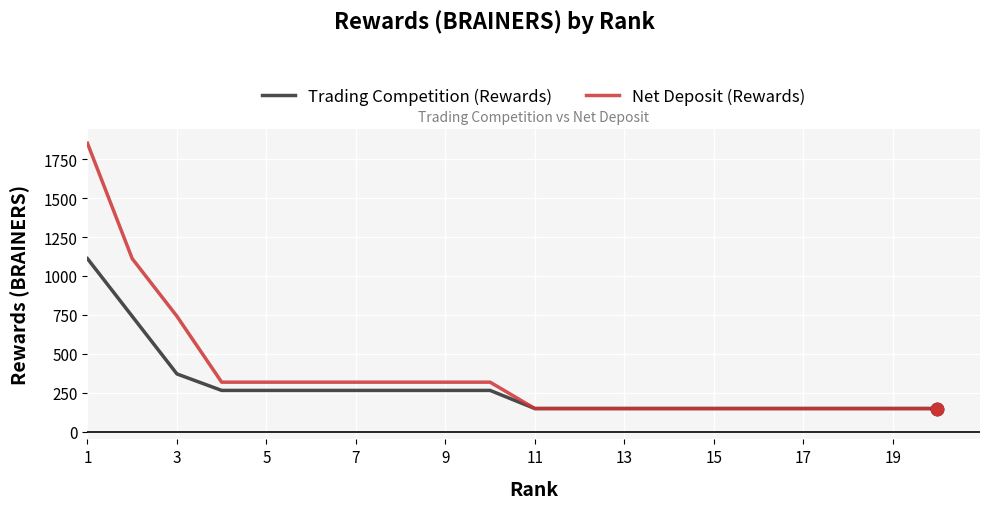

Which series has the largest total across all categories?

Net Deposit (Rewards)